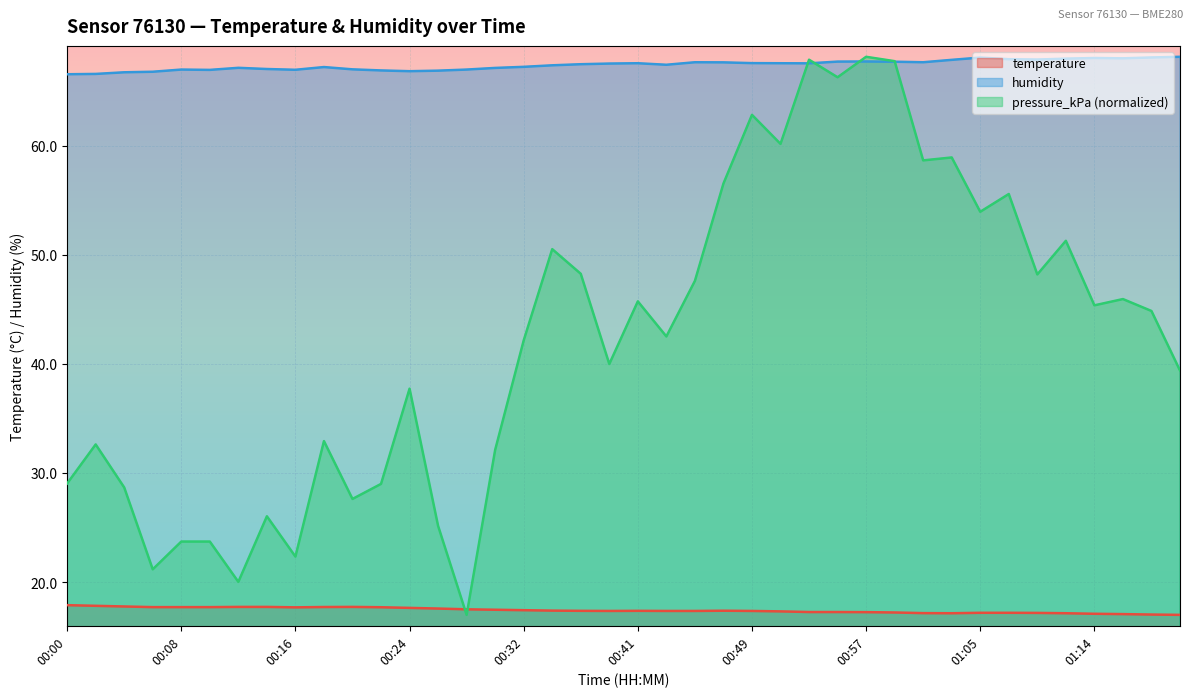

True or false: pressure_kPa and temperature cross at least once.

True